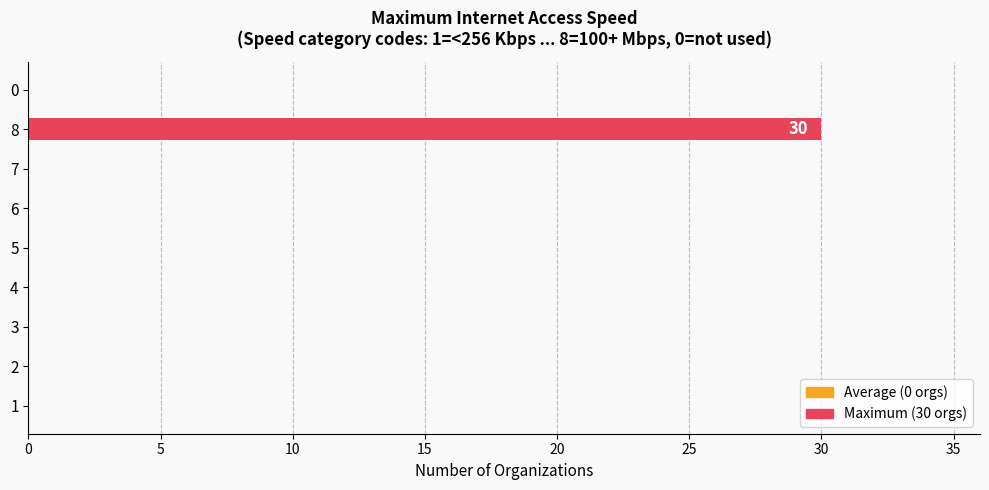

Is it true that the value at 5 is 0?

True